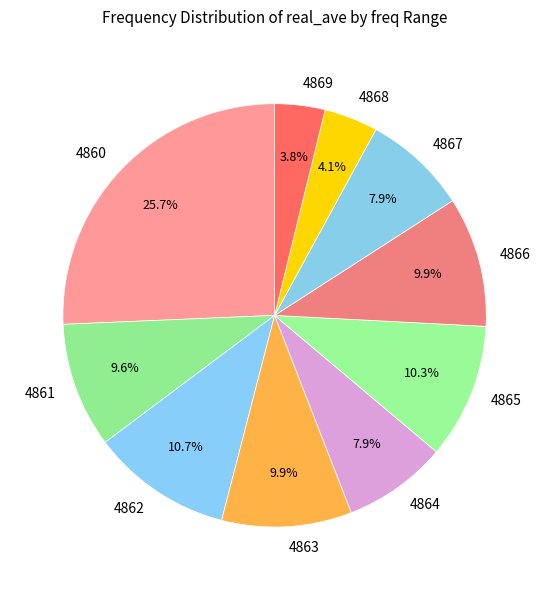

How many slices are in this pie chart?

10